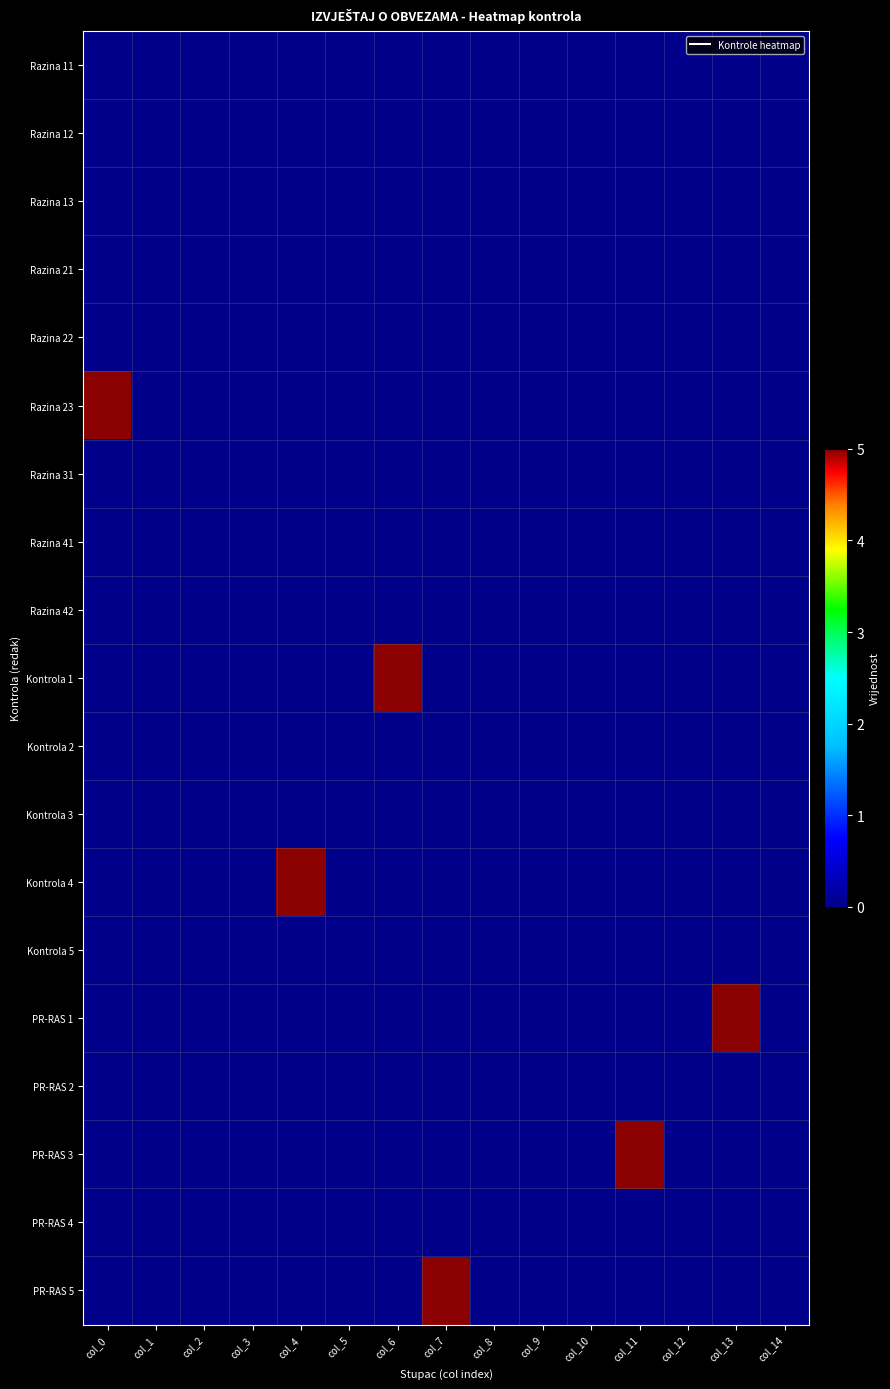

Which has a higher value, col_6 or col_2?

col_6